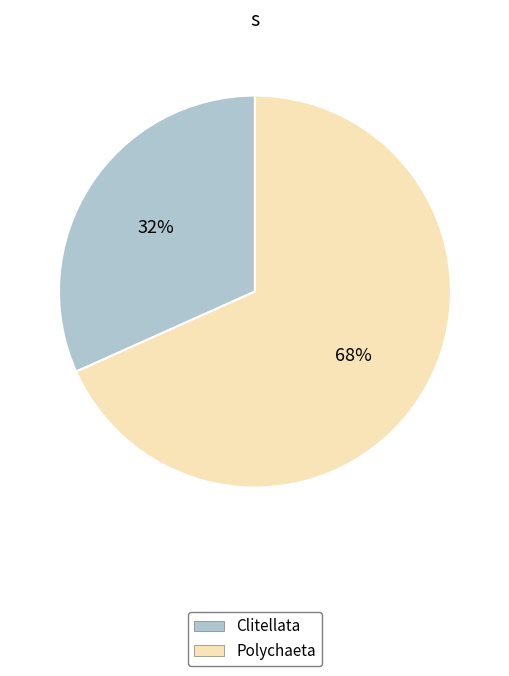

The Polychaeta slice represents 68% of the pie. True or false?

True